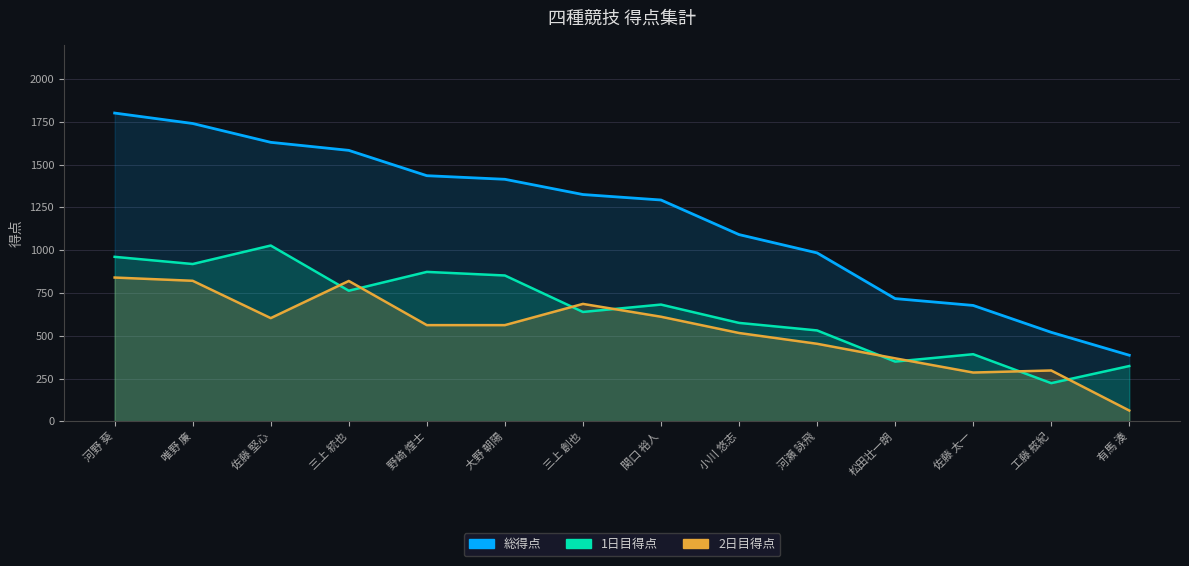

How many categories are shown in the chart?

14